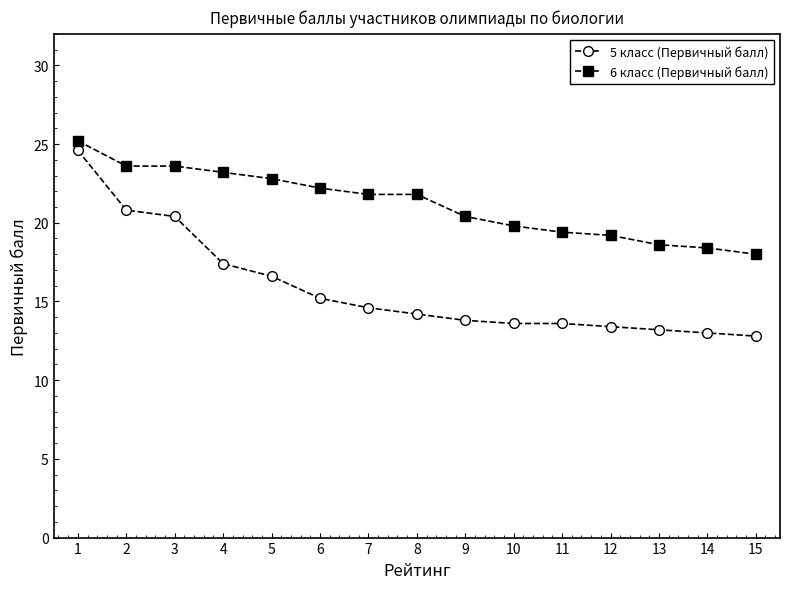

At how many categories does at least one series exceed 23?

4